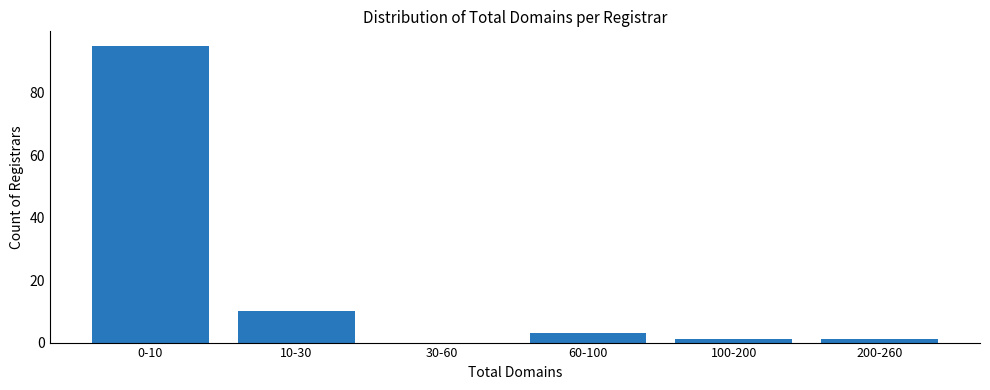

Reading left to right, extract all data points from this chart.

0-10=95	10-30=10	30-60=0	60-100=3	100-200=1	200-260=1